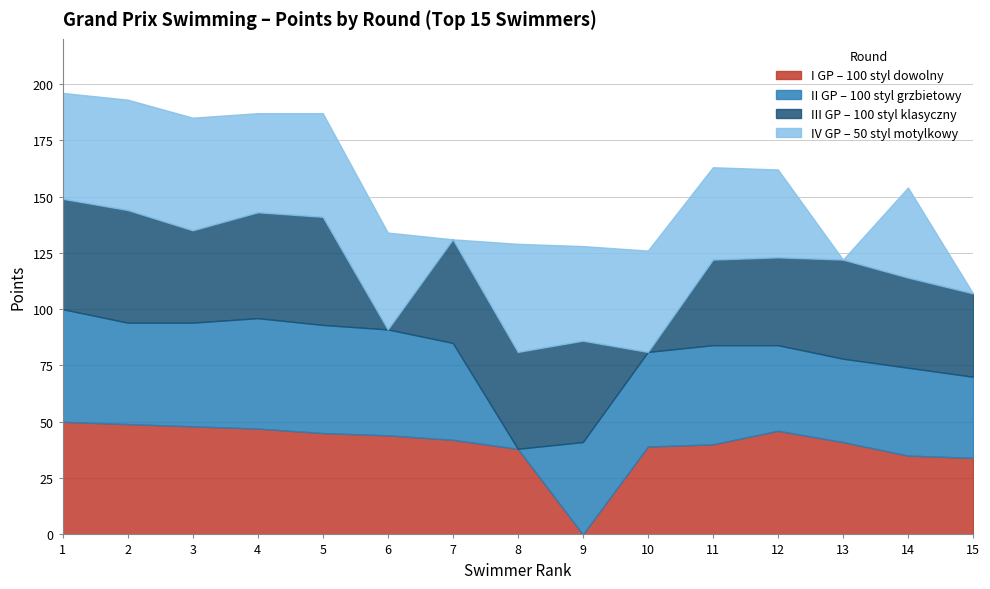

What is the value of the II GP – 100 styl grzbietowy point at the 9th from the left?

41